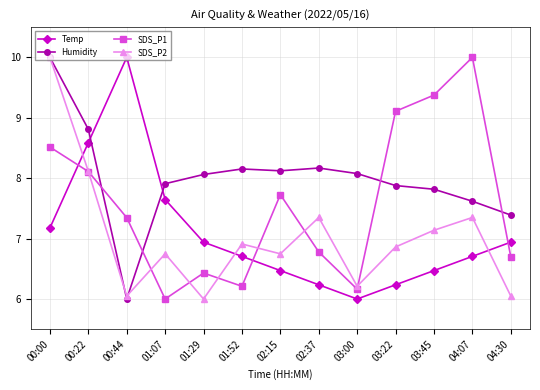

True or false: SDS_P1 has more than 1 points higher than both neighbors.

True